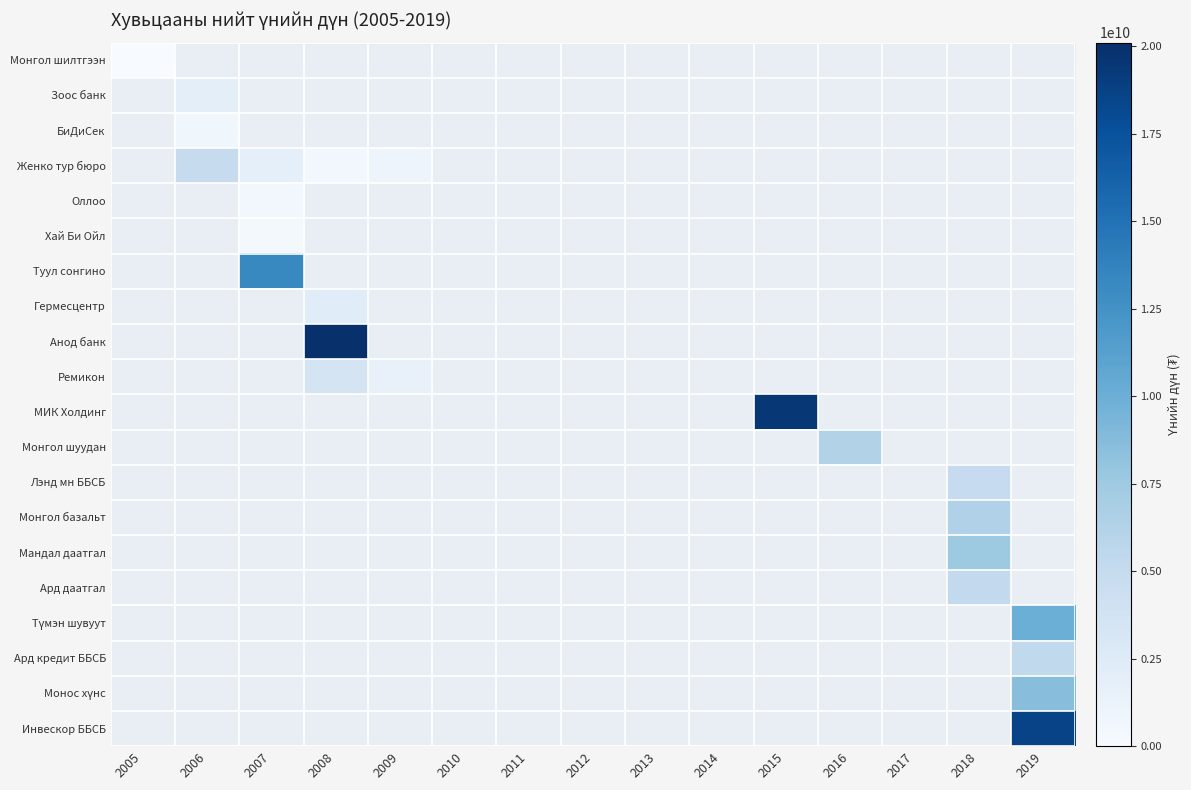

How many series are shown in this chart?

20